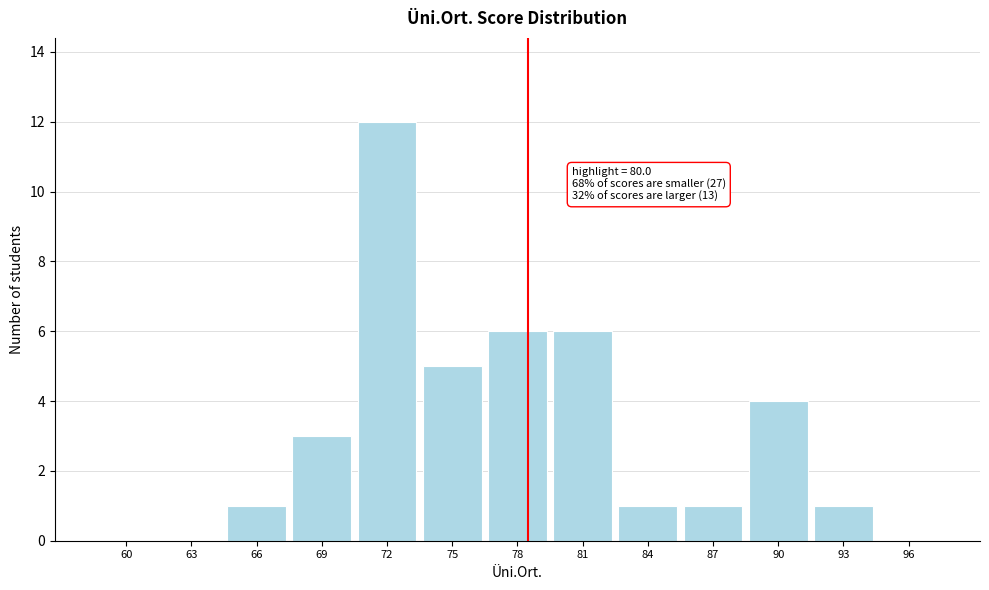

Reading right to left, transcribe all the data shown in this chart.

96=0	93=1	90=4	87=1	84=1	81=6	78=6	75=5	72=12	69=3	66=1	63=0	60=0